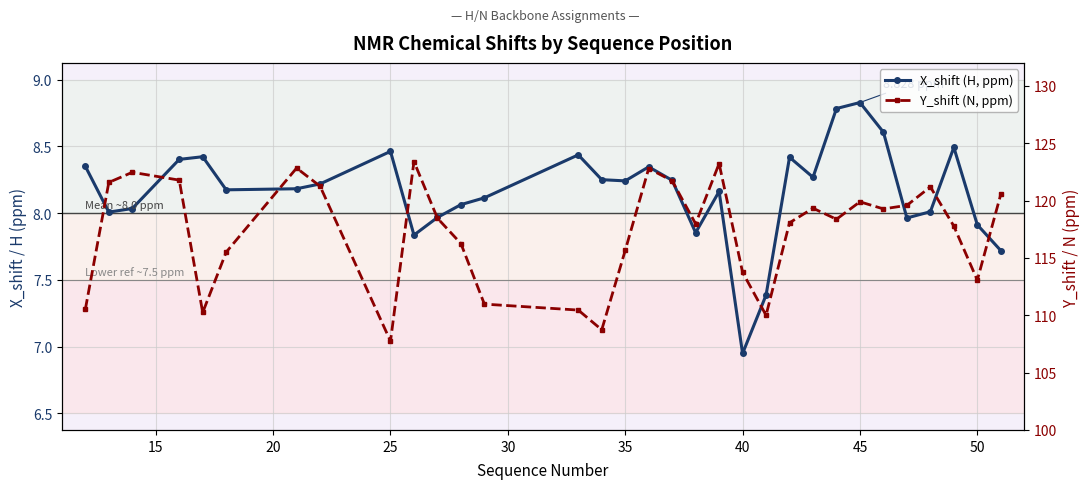

Rank the categories by Y_shift (N, ppm) value from highest to lowest.

55, 19, 40, 16, 20, 25, 17, 15, 45, 28, 31, 25, 27, 23, 26, 10, 24, 22, 18, 29, 11, 15, 35, 20, 30, 12, 10, 13, 30, 21, 14, 50